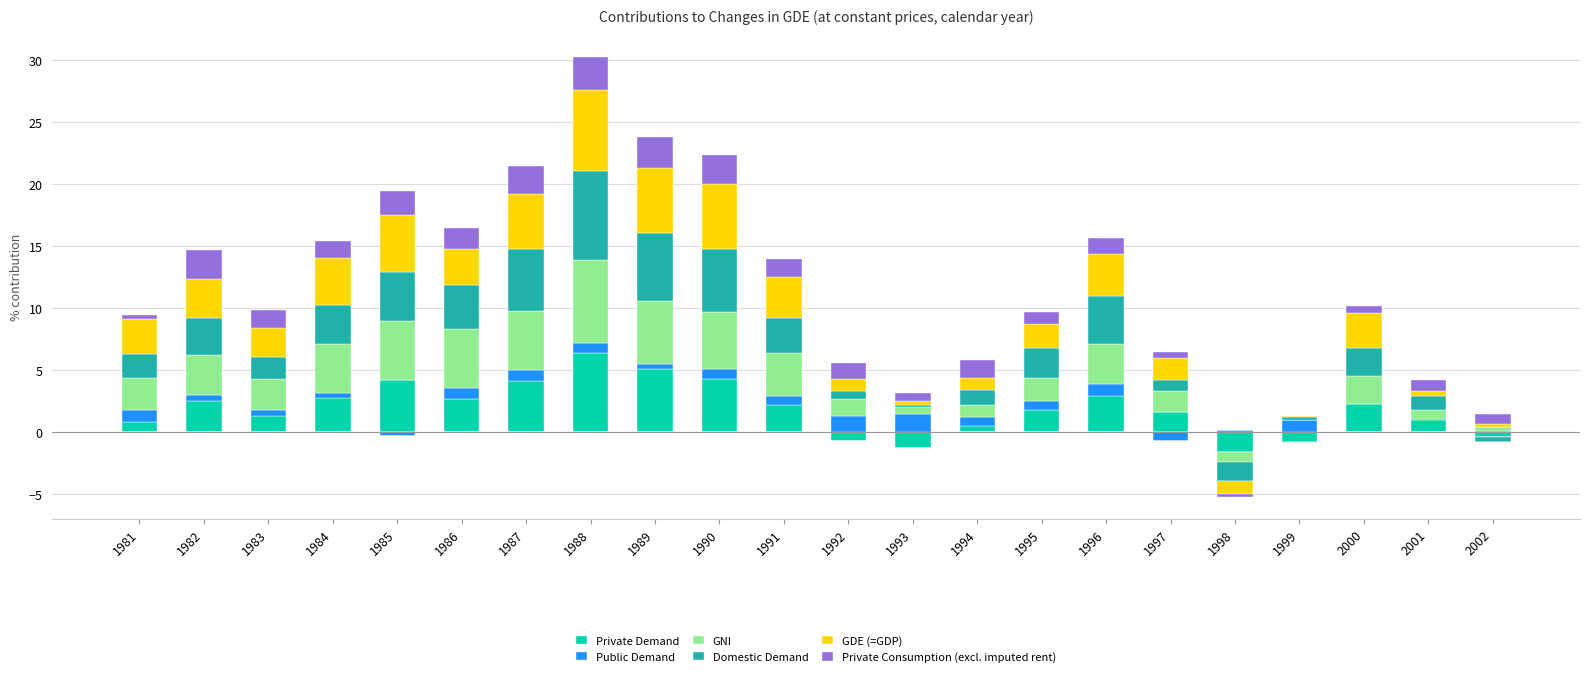

True or false: Private Demand has a value of 4.1 at 1987.

True